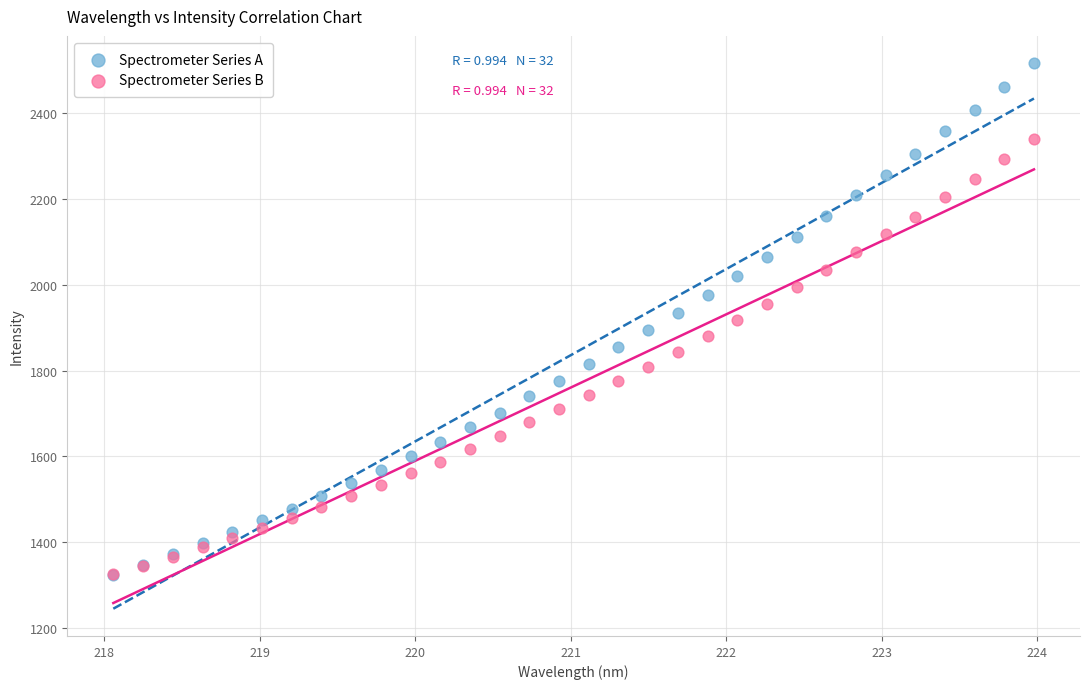

What are all the series names shown in the legend?

Spectrometer Series A, Spectrometer Series B